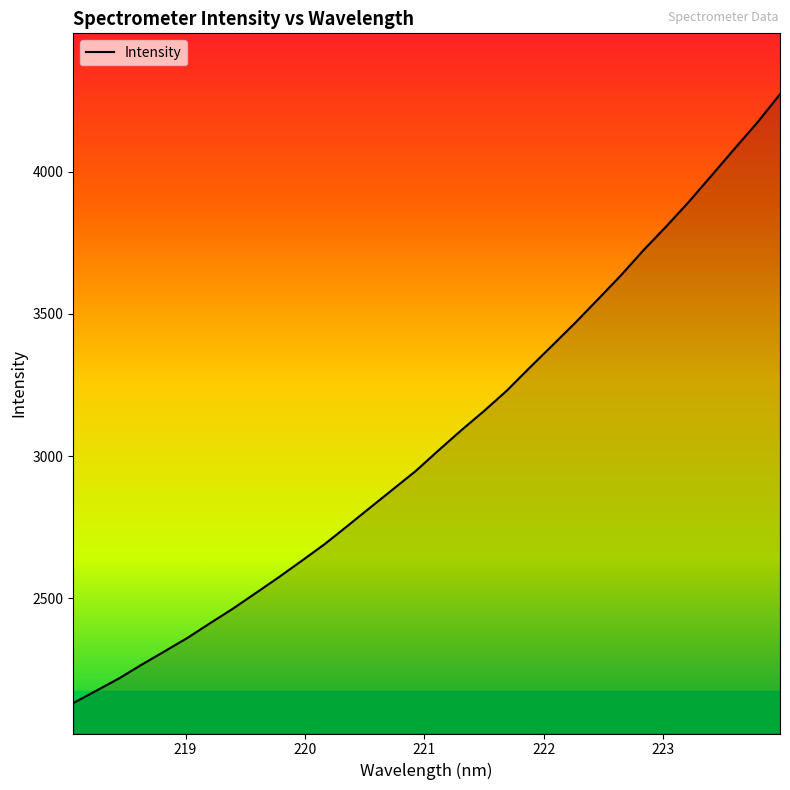

What is the greatest value displayed?

4271.8